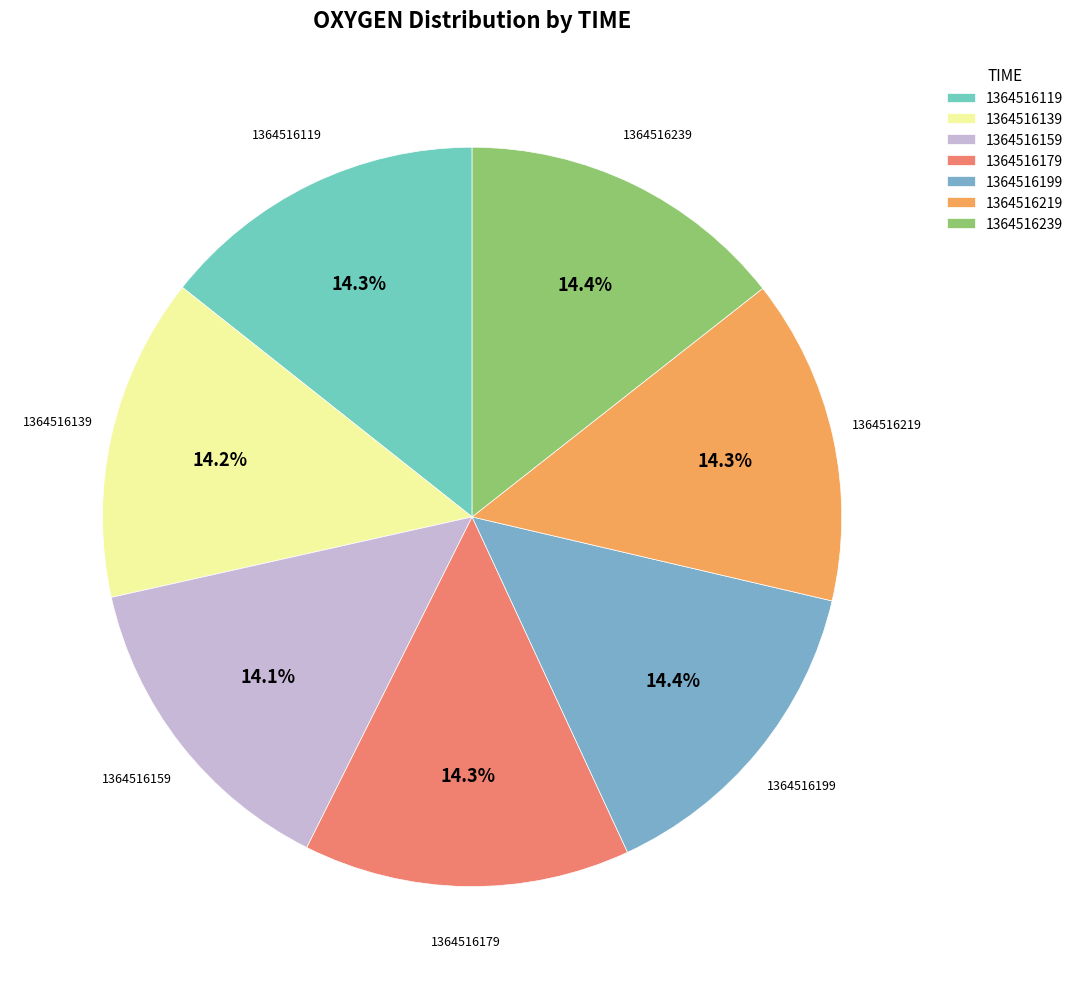

Is the sum of 1364516219 and 1364516239 greater than half?

No